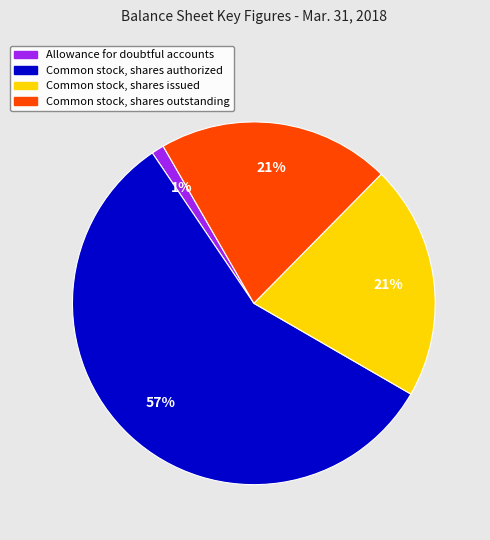

To the nearest percent, what is the difference between the Allowance for doubtful accounts and Common stock, shares authorized slice percentages?

56%